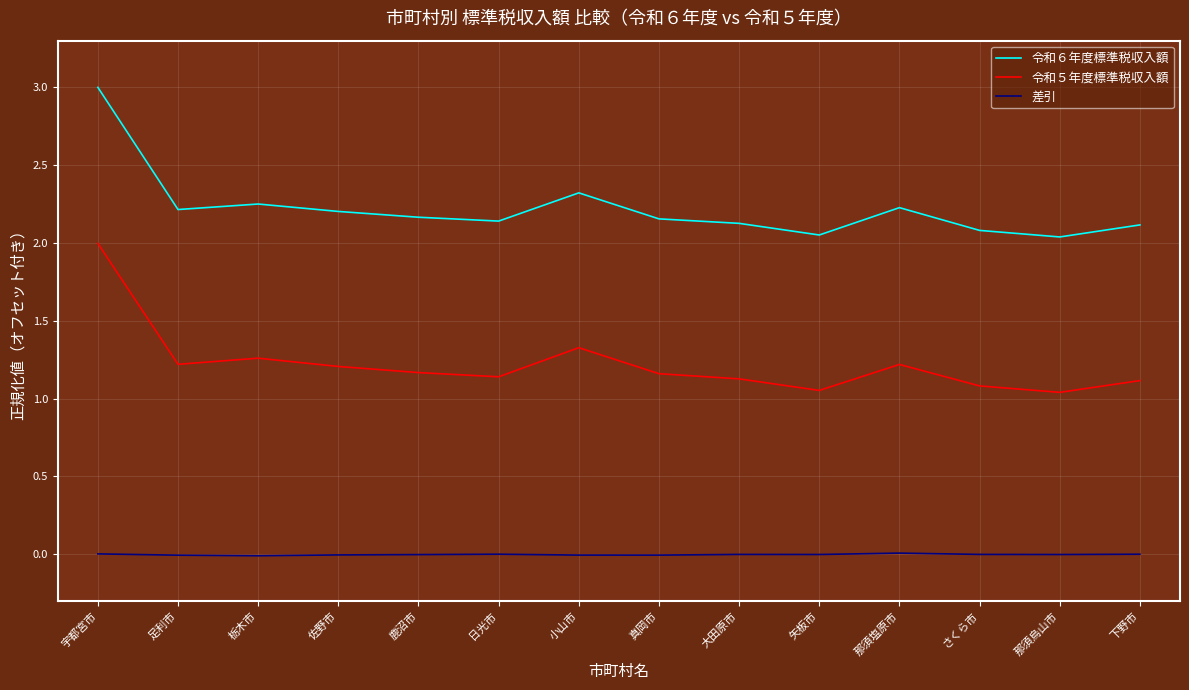

Is the value of 令和６年度標準税収入額 at 足利市 greater than the value of 令和５年度標準税収入額 at 那須烏山市?

Yes